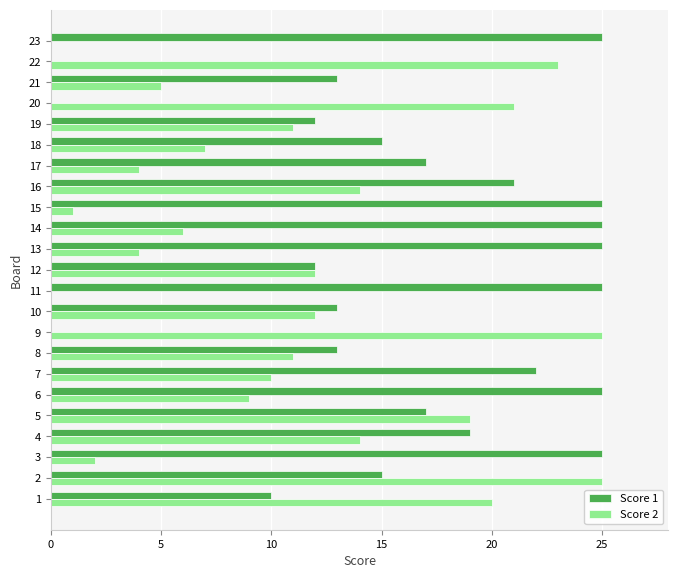

Is the value of Score 2 at 8 greater than the value of Score 1 at 11?

No